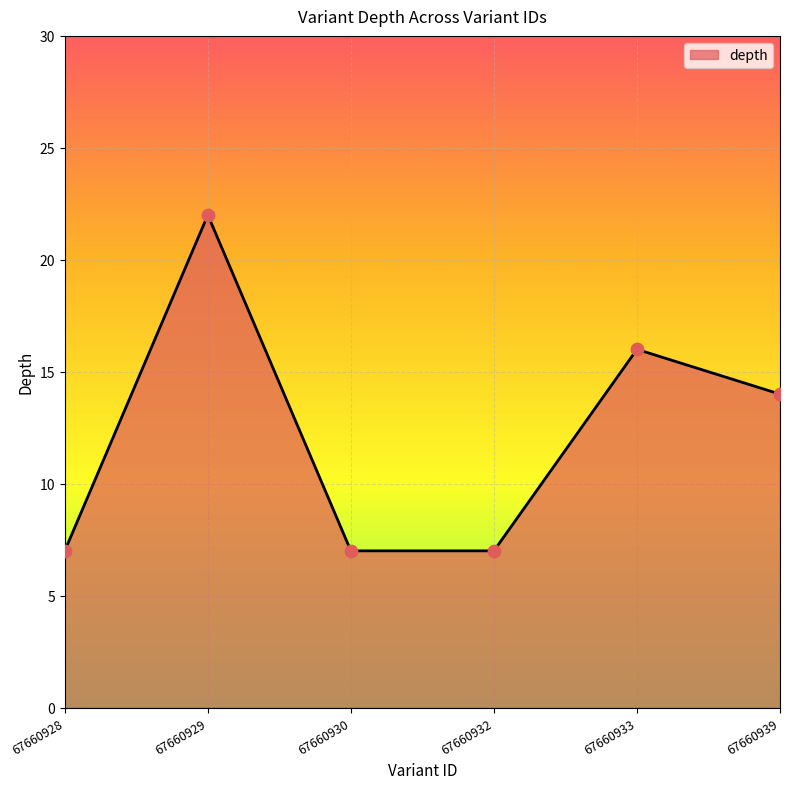

Between 67660933 and 67660939, which is larger?

67660933